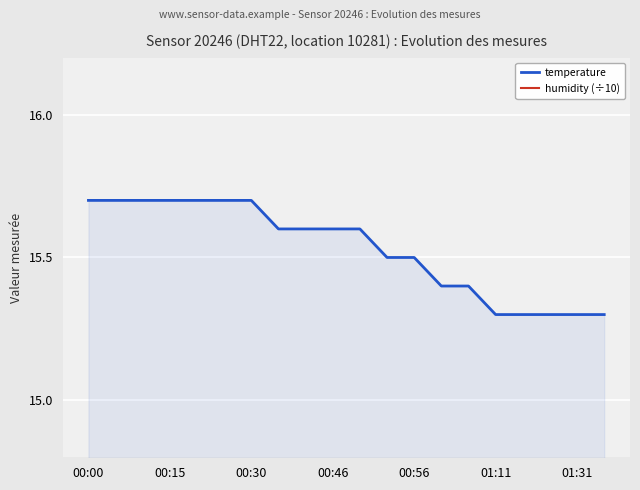

What are all the series names shown in the legend?

temperature, humidity (÷10)